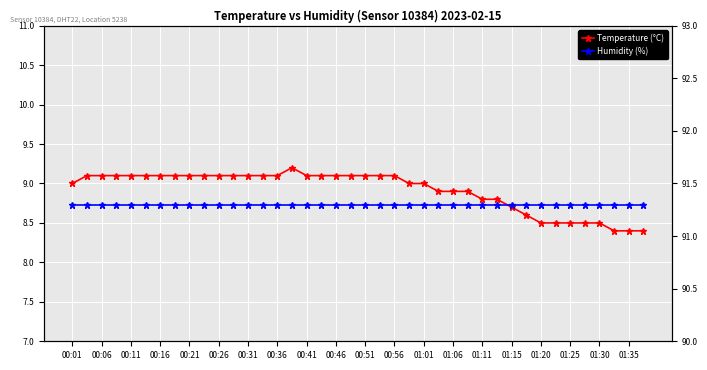

Reading left to right, extract all data points from this chart.

Temperature (°C): 9.0	9.1	9.1	9.1	9.1	9.1	9.1	9.1	9.1	9.1	9.1	9.1	9.1	9.1	9.1	9.2	9.1	9.1	9.1	9.1	9.1	9.1	9.1	9.0	9.0	8.9	8.9	8.9	8.8	8.8	8.7	8.6	8.5	8.5	8.5	8.5	8.5	8.4	8.4	8.4
Humidity (%): 91.3	91.3	91.3	91.3	91.3	91.3	91.3	91.3	91.3	91.3	91.3	91.3	91.3	91.3	91.3	91.3	91.3	91.3	91.3	91.3	91.3	91.3	91.3	91.3	91.3	91.3	91.3	91.3	91.3	91.3	91.3	91.3	91.3	91.3	91.3	91.3	91.3	91.3	91.3	91.3